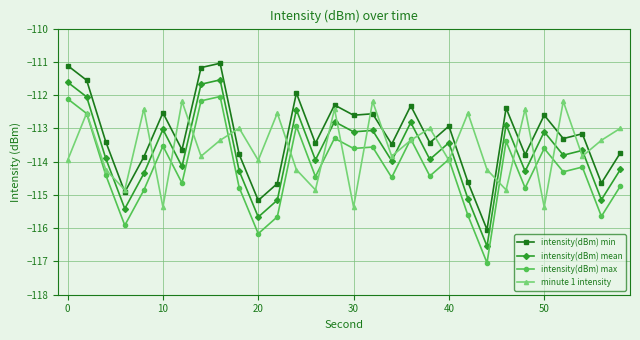

What is the lowest value of the intensity(dBm) min series?

-116.0